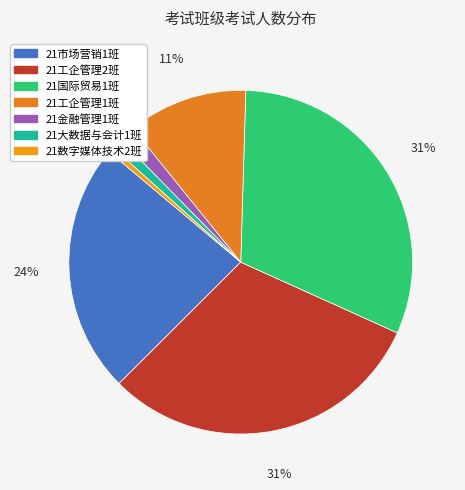

Count the number of slices in the pie.

7